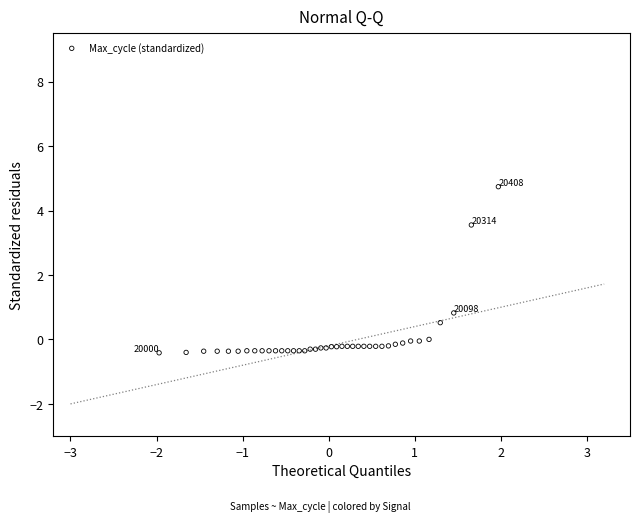

What Y value in the scatter plot is closest to 2?

0.8